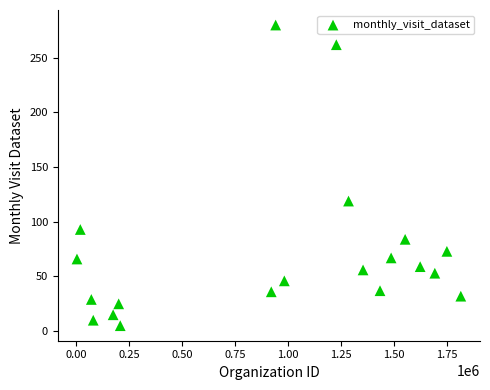

What is the range of X values (max minus min)?

1812689